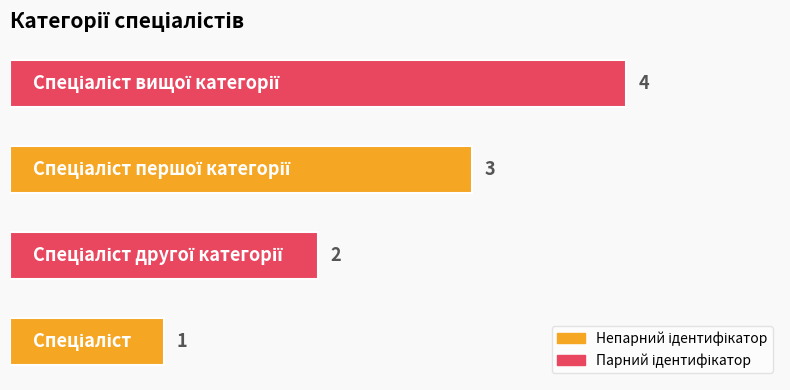

How many values are between 2 and 4?

3